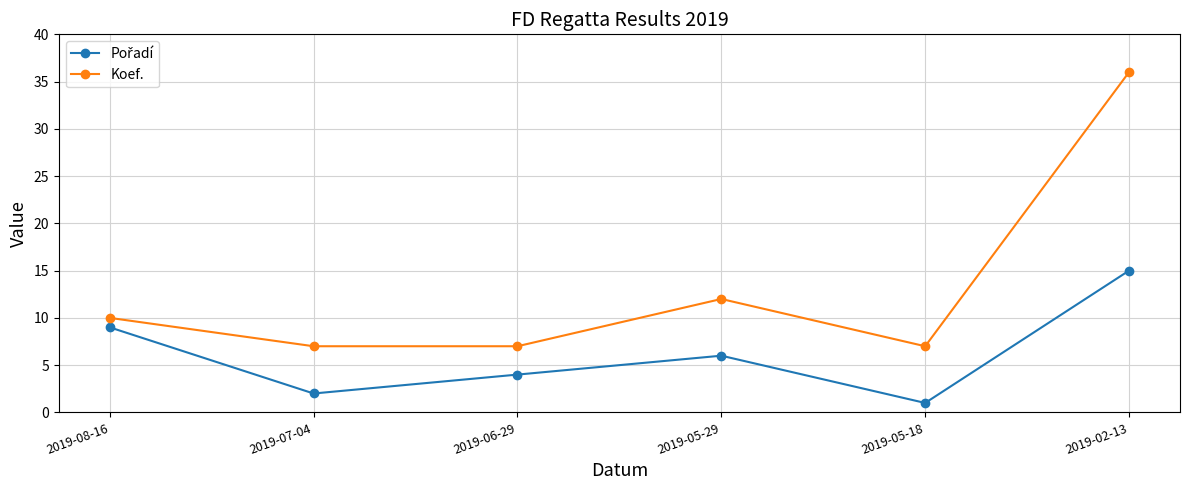

Is this an area chart (filled region under the line)?

No